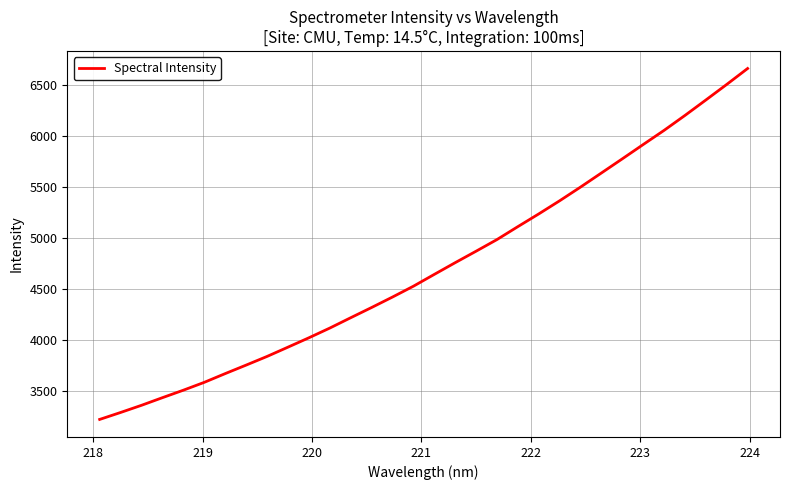

What is the sum of all values?

150931.0